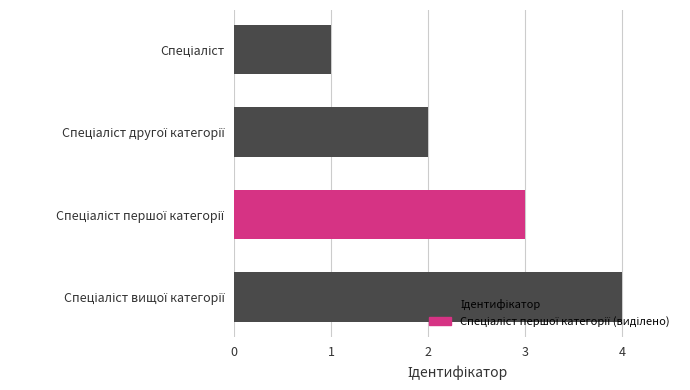

What is the sum of all values?

10